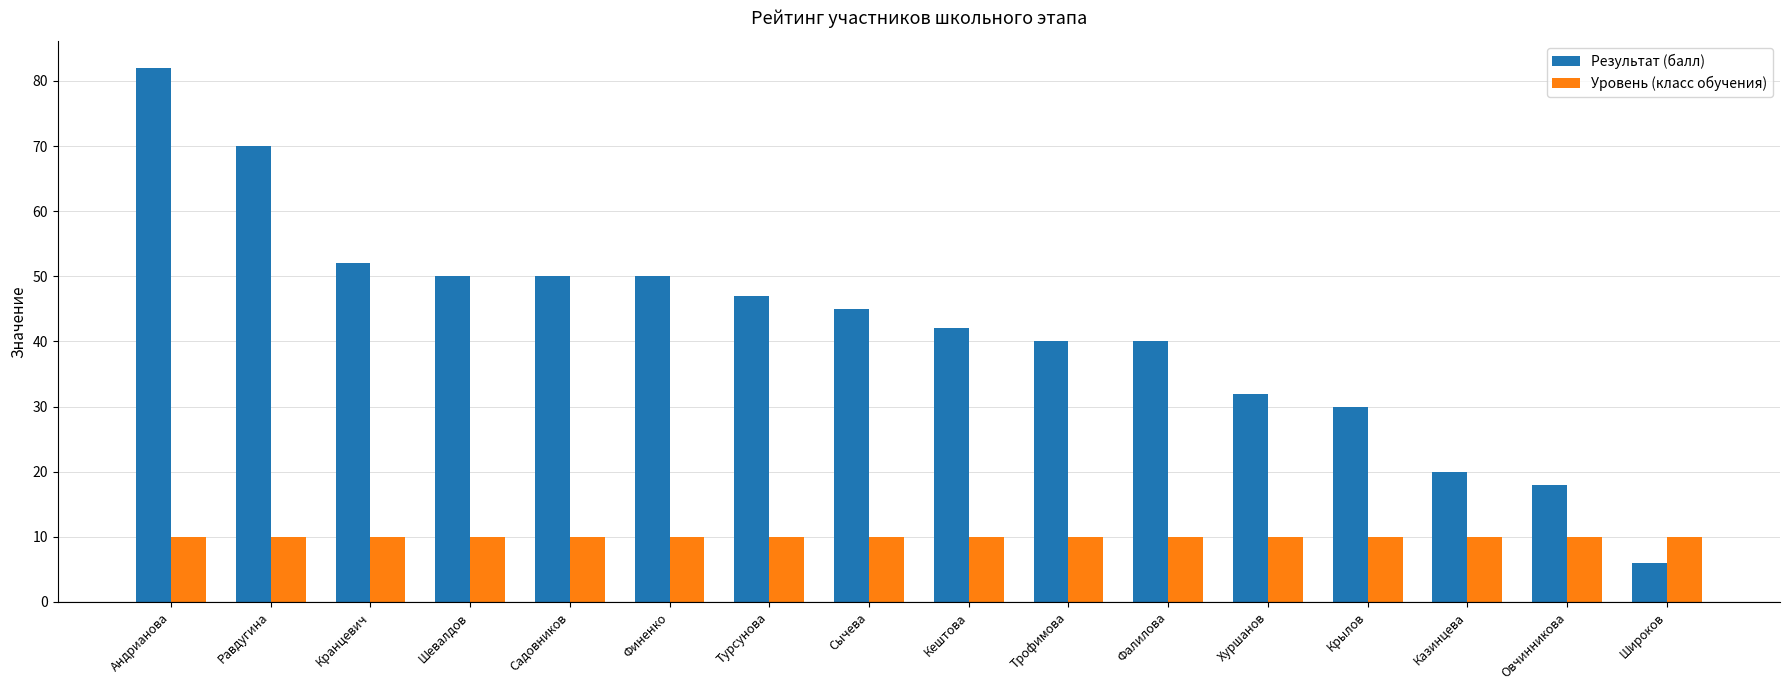

Rank the series by their average value, from lowest to highest.

Уровень (класс обучения), Результат (балл)